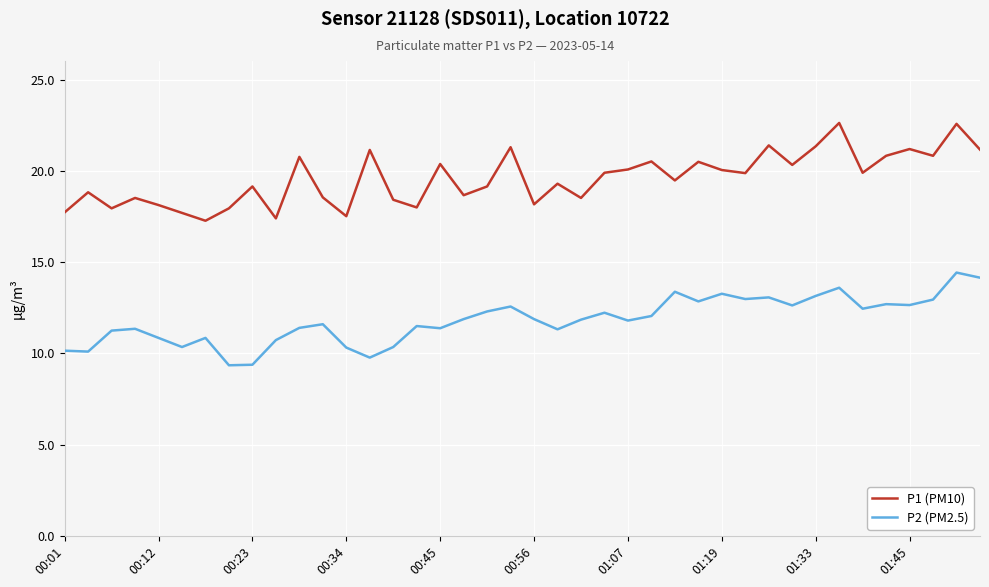

Which series has the largest total across all categories?

P1 (PM10)